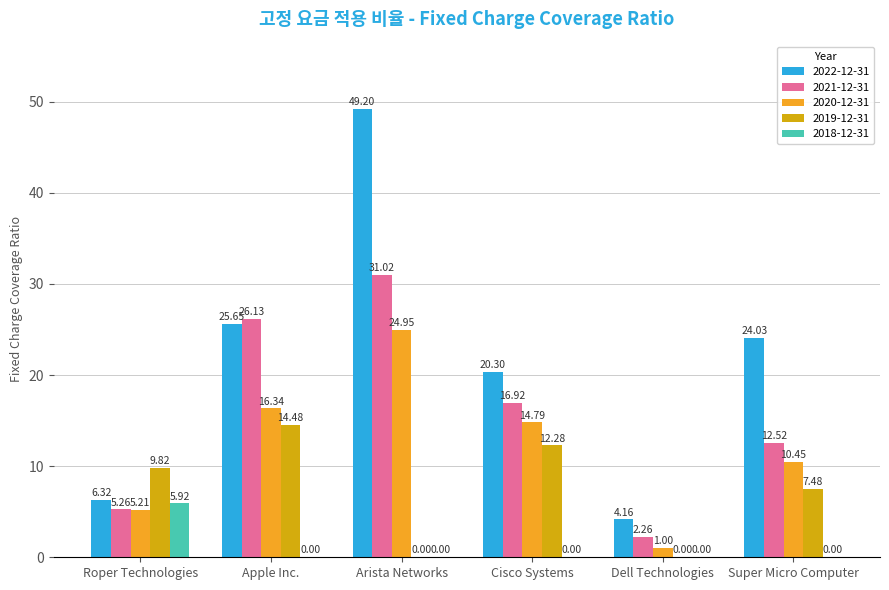

How many data points in 2019-12-31 are above 9?

3